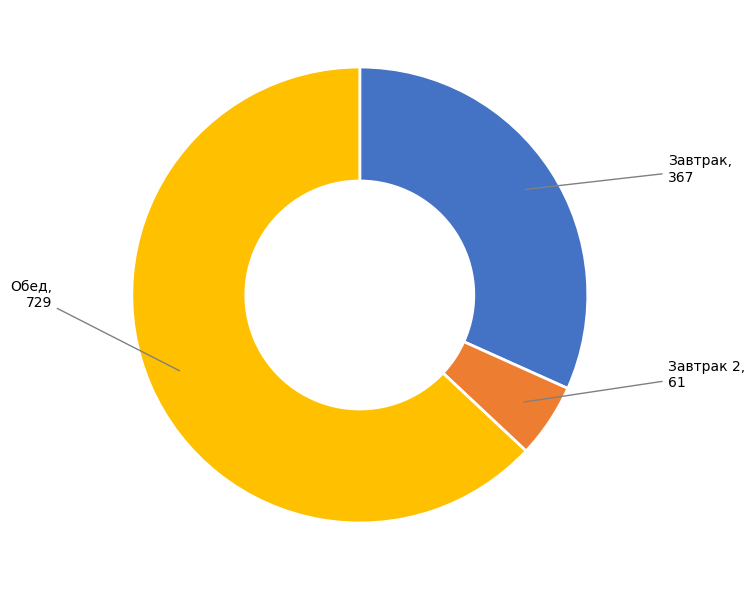

Does any single category account for the majority?

Yes